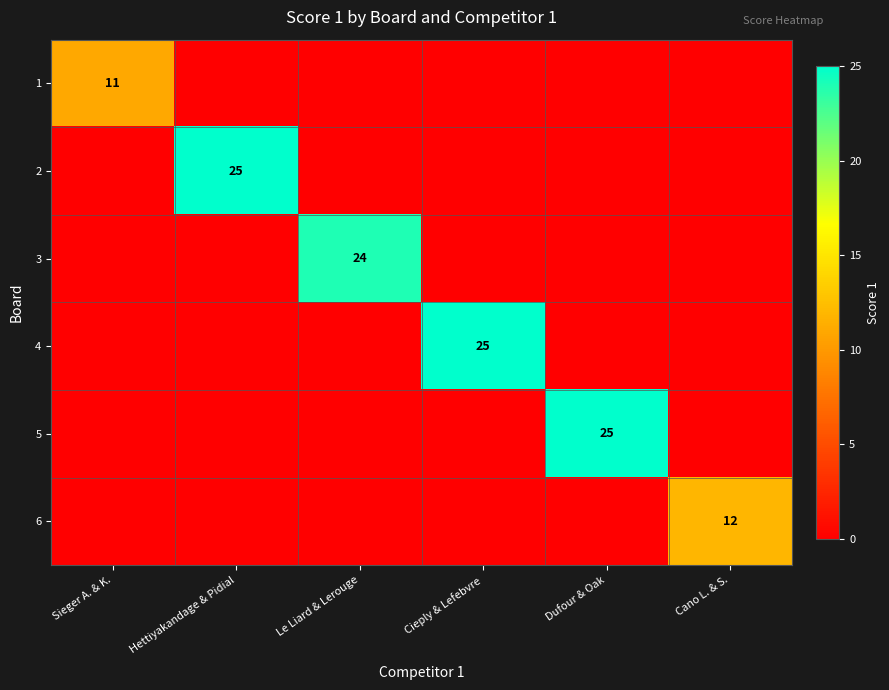

What is the total value across all series at Hettiyakandage & Pidial?

25